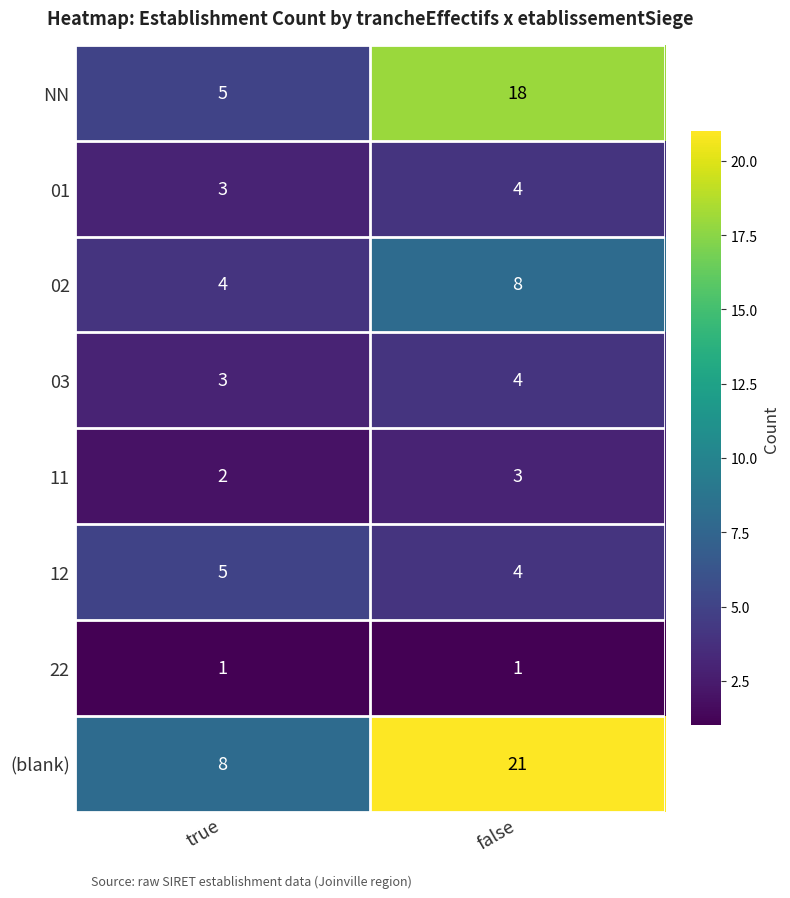

True or false: 03 has a value of 3 at true.

True